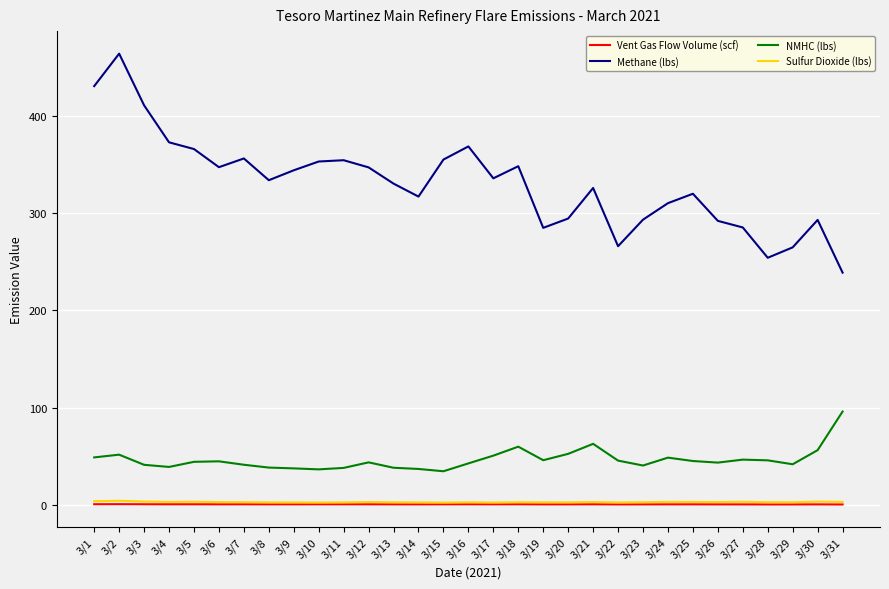

At which label does Methane (lbs) first exceed 333?

3/1